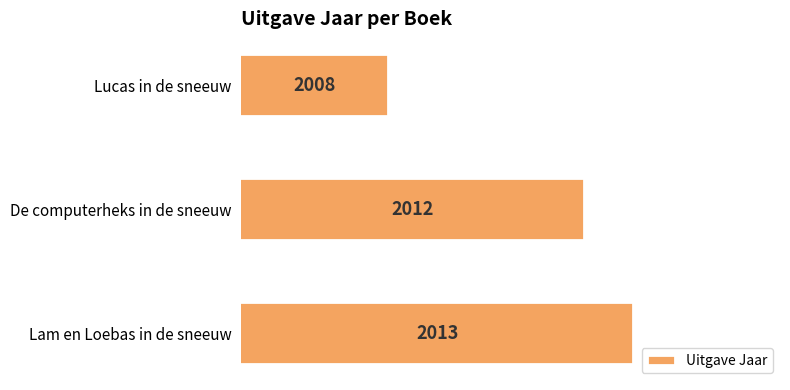

Between De computerheks in de sneeuw and Lam en Loebas in de sneeuw, which is larger?

Lam en Loebas in de sneeuw